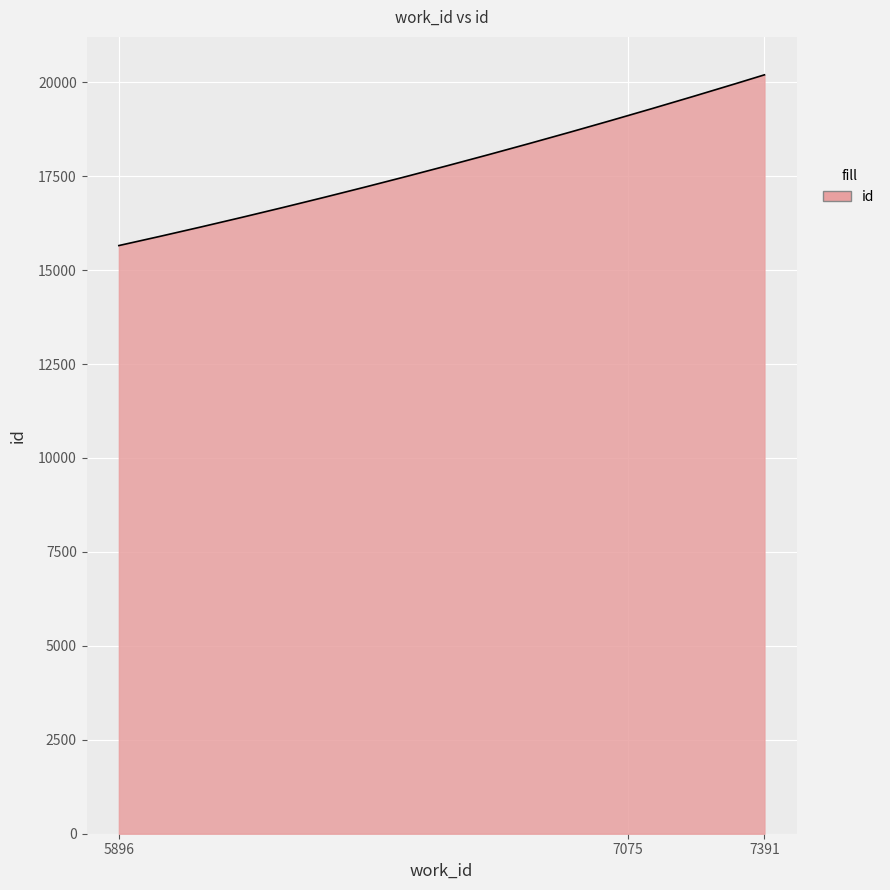

What is the greatest value displayed?

20198.0